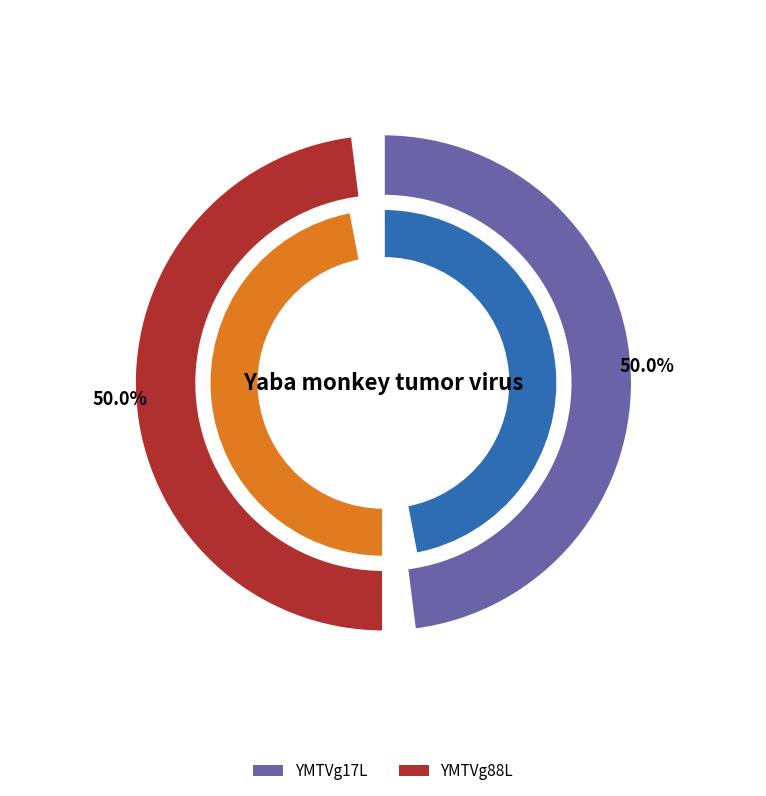

To the nearest percent, what percentage of the pie is YMTVg17L?

50%